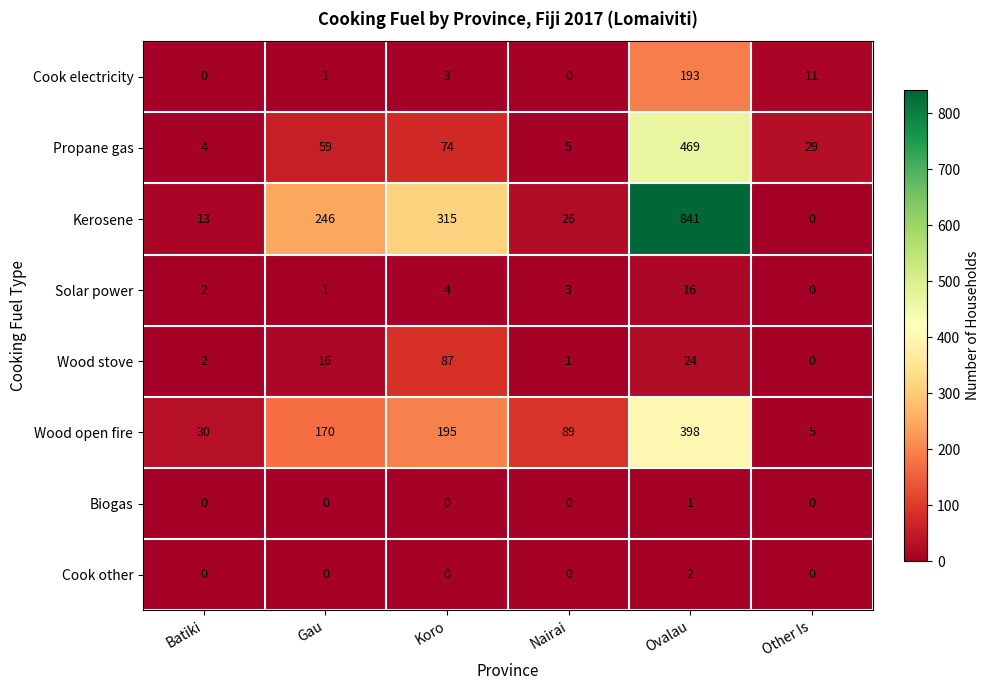

What is the total value across all series at Other Is?

45